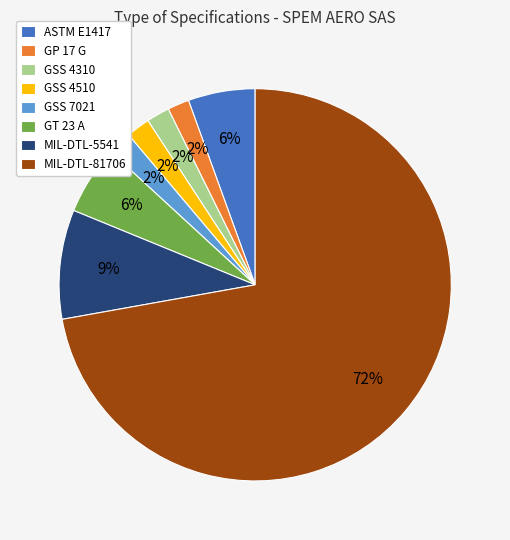

Is it true that GSS 4510 is 2% of the pie?

True